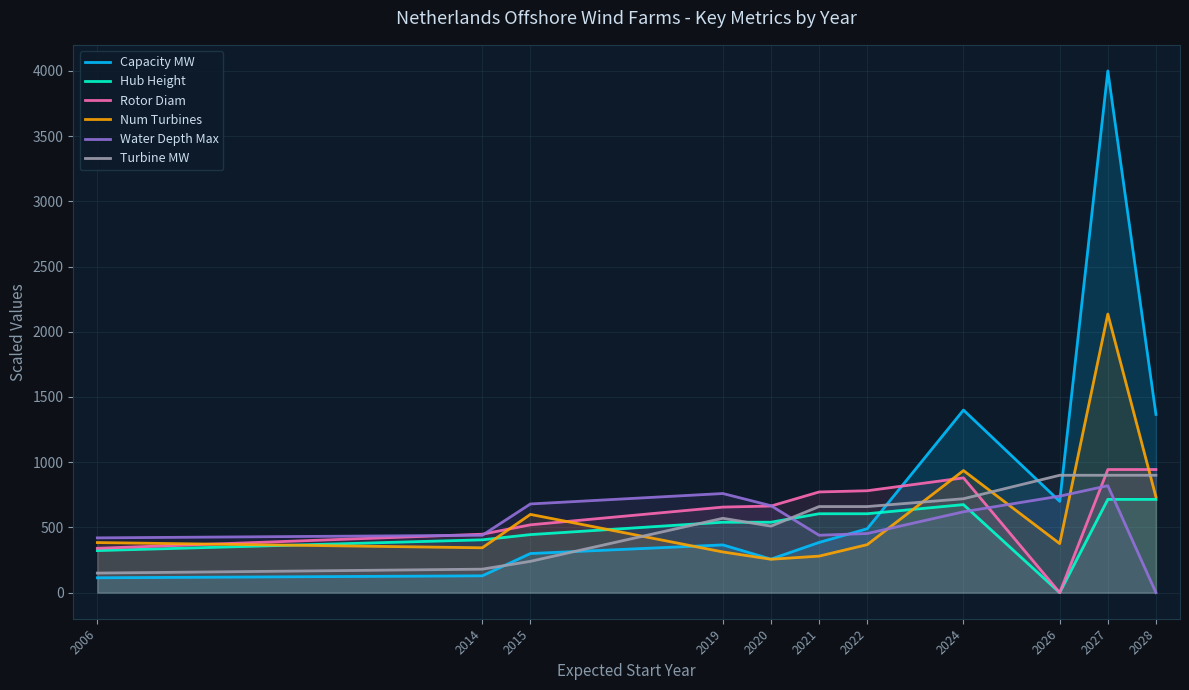

What is the maximum value shown in the chart?

4000.0